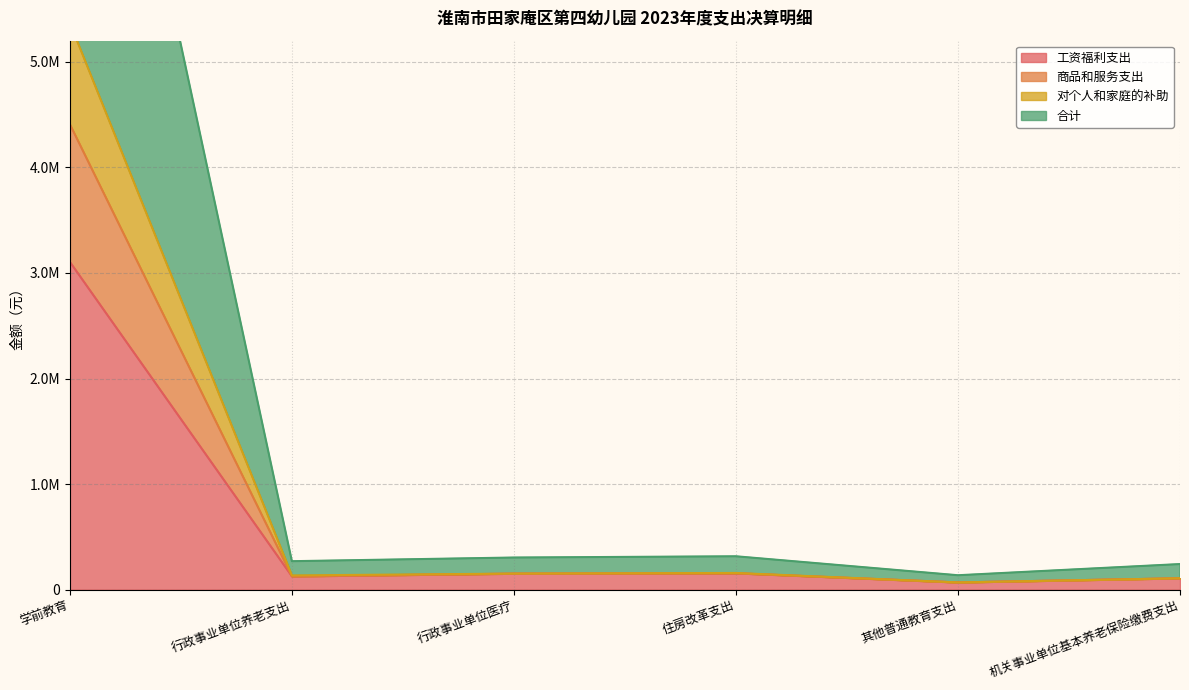

True or false: 工资福利支出 and 对个人和家庭的补助 cross at least once.

False